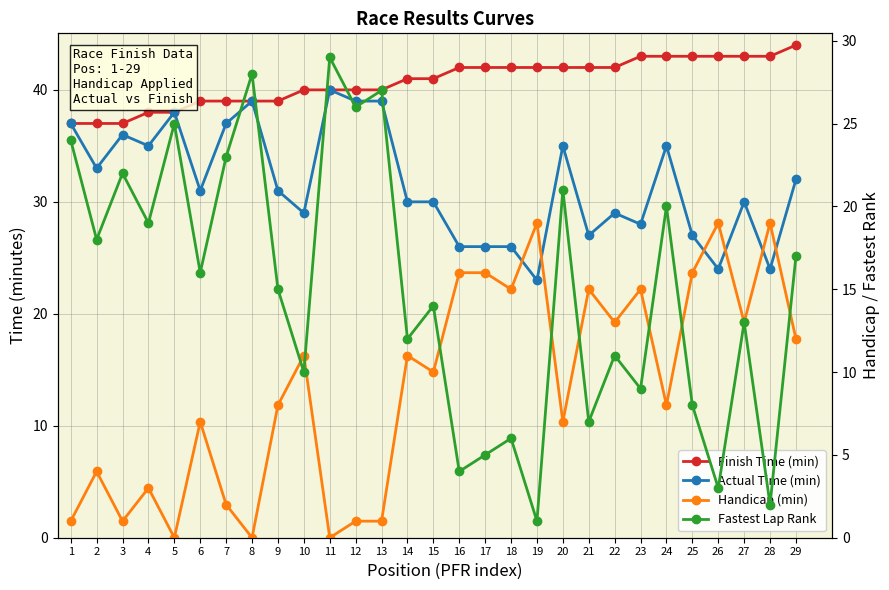

At which label is Fastest Lap Rank closest to 15?

9